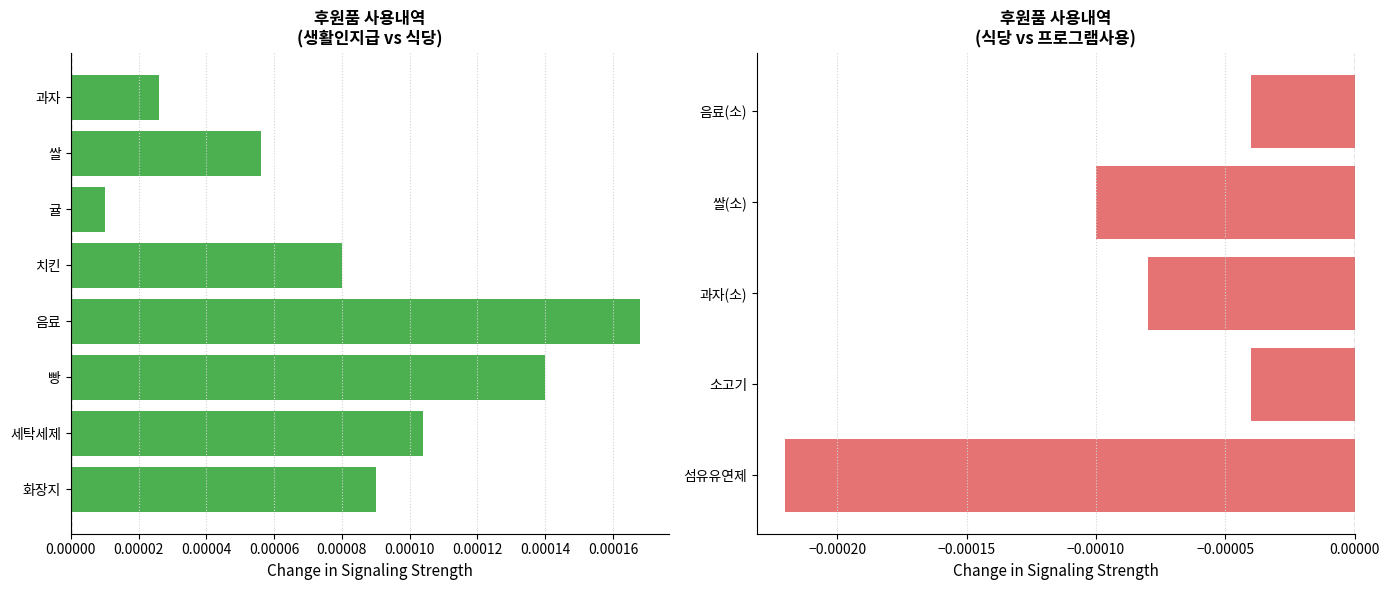

Are the bars grouped side by side (vs. stacked)?

No